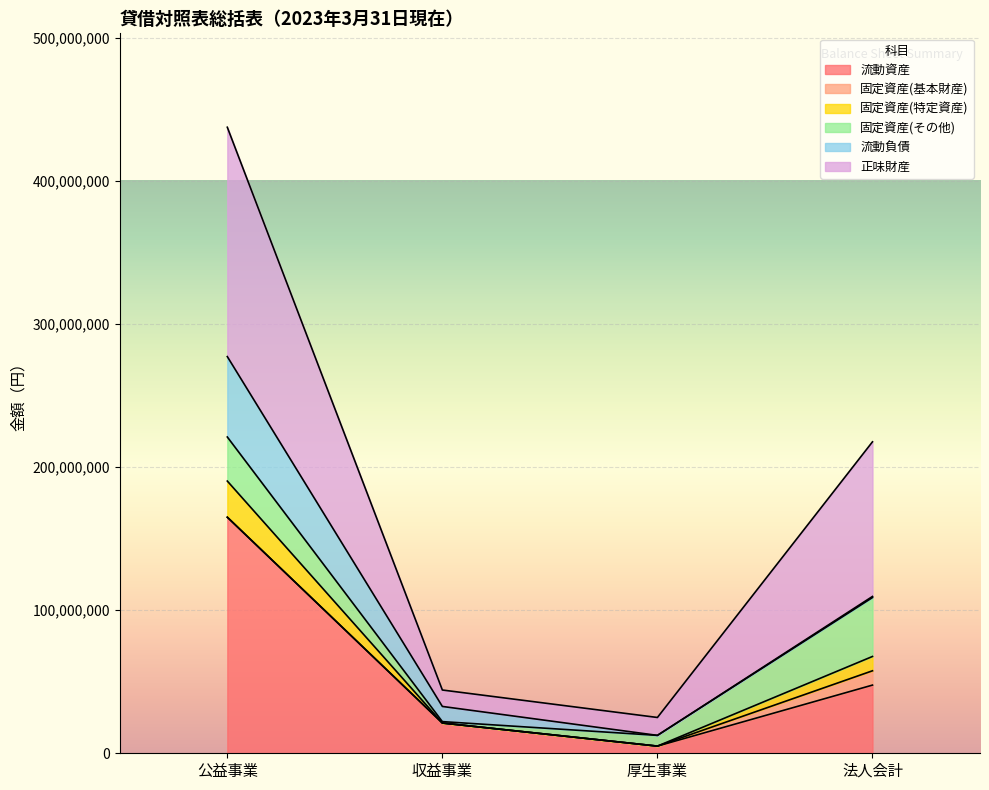

True or false: 正味財産 has more than 2 points higher than both neighbors.

False